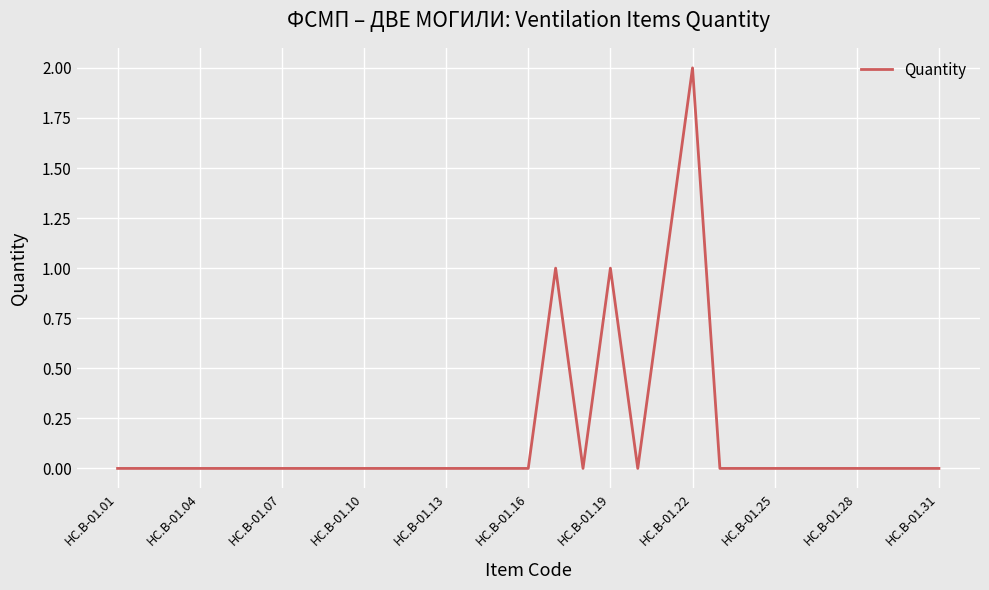

How many interior local valleys (lower than both neighbors) does the data have?

2